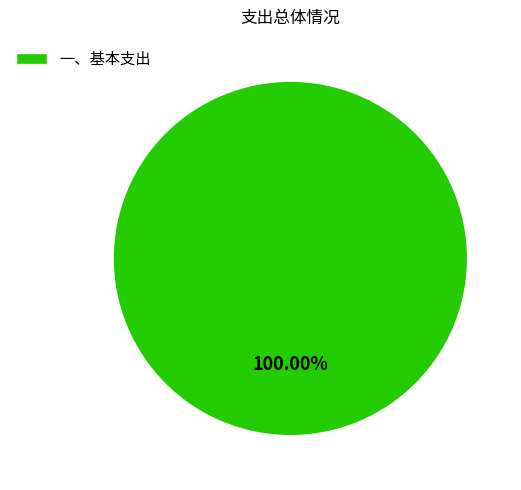

Rank the categories by value from lowest to highest.

一、基本支出